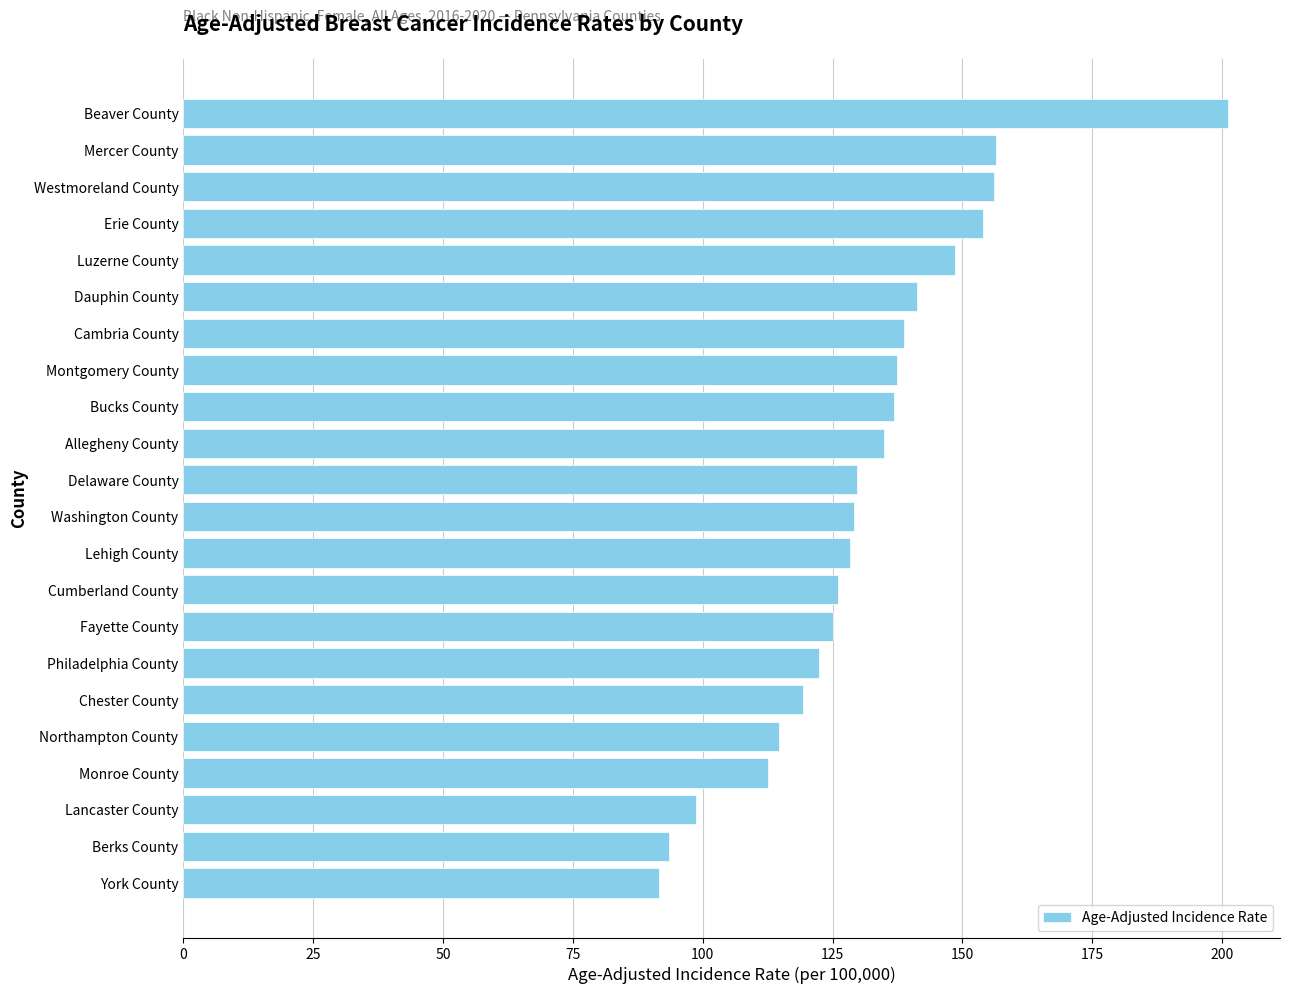

Approximately how many times larger is the value at Allegheny County compared to Berks County?

1.4